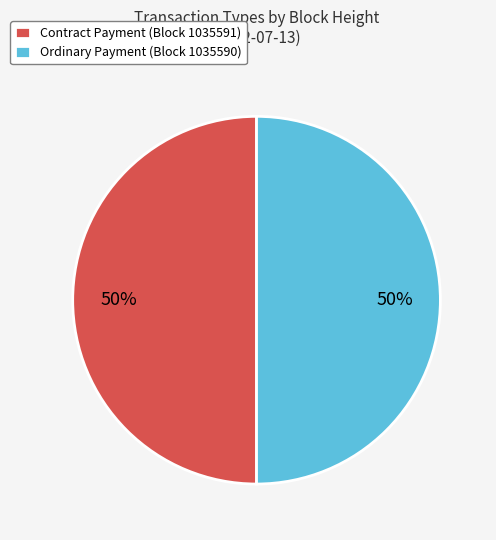

Combined, do Contract Payment (Block 1035591) and Ordinary Payment (Block 1035590) account for over 50%?

Yes